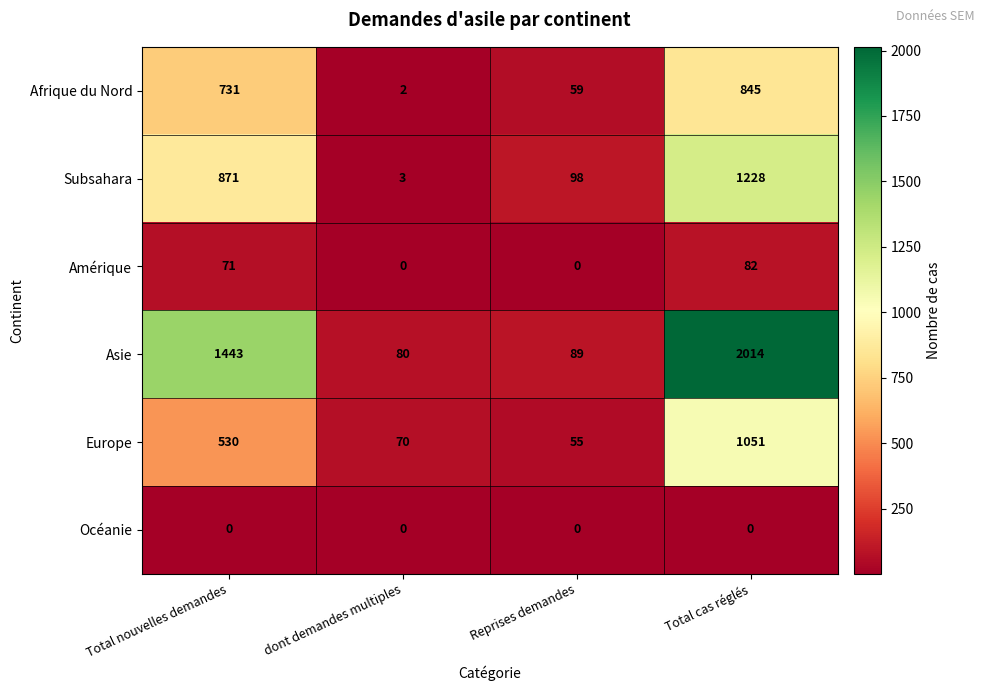

Is it true that Asie equals 80 at dont demandes multiples?

True